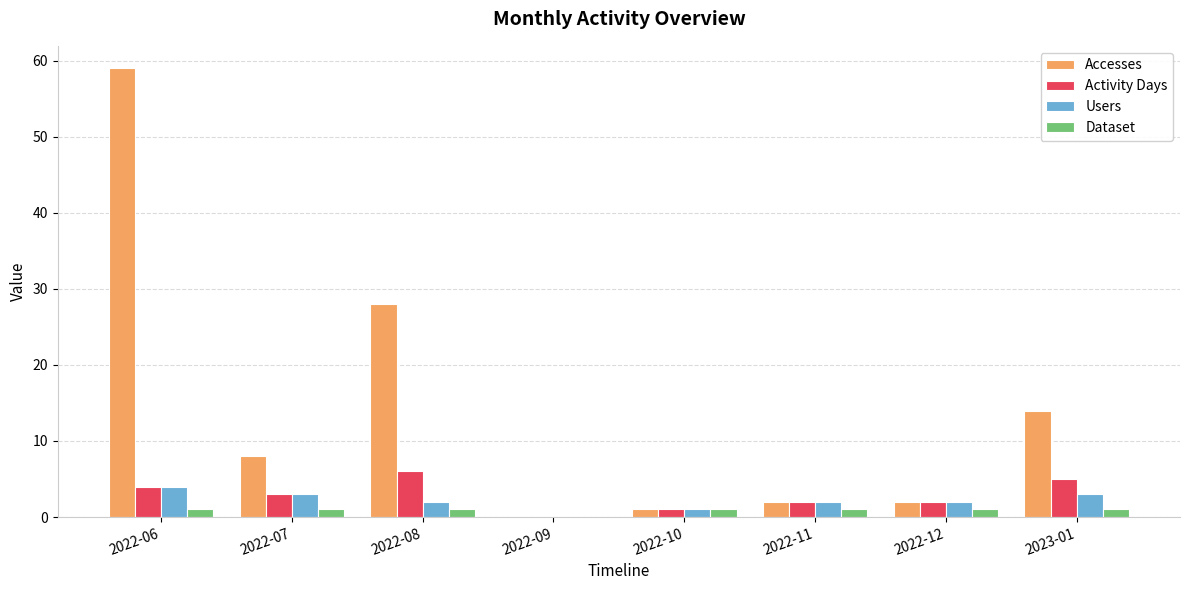

What is the sum of all Accesses values?

114